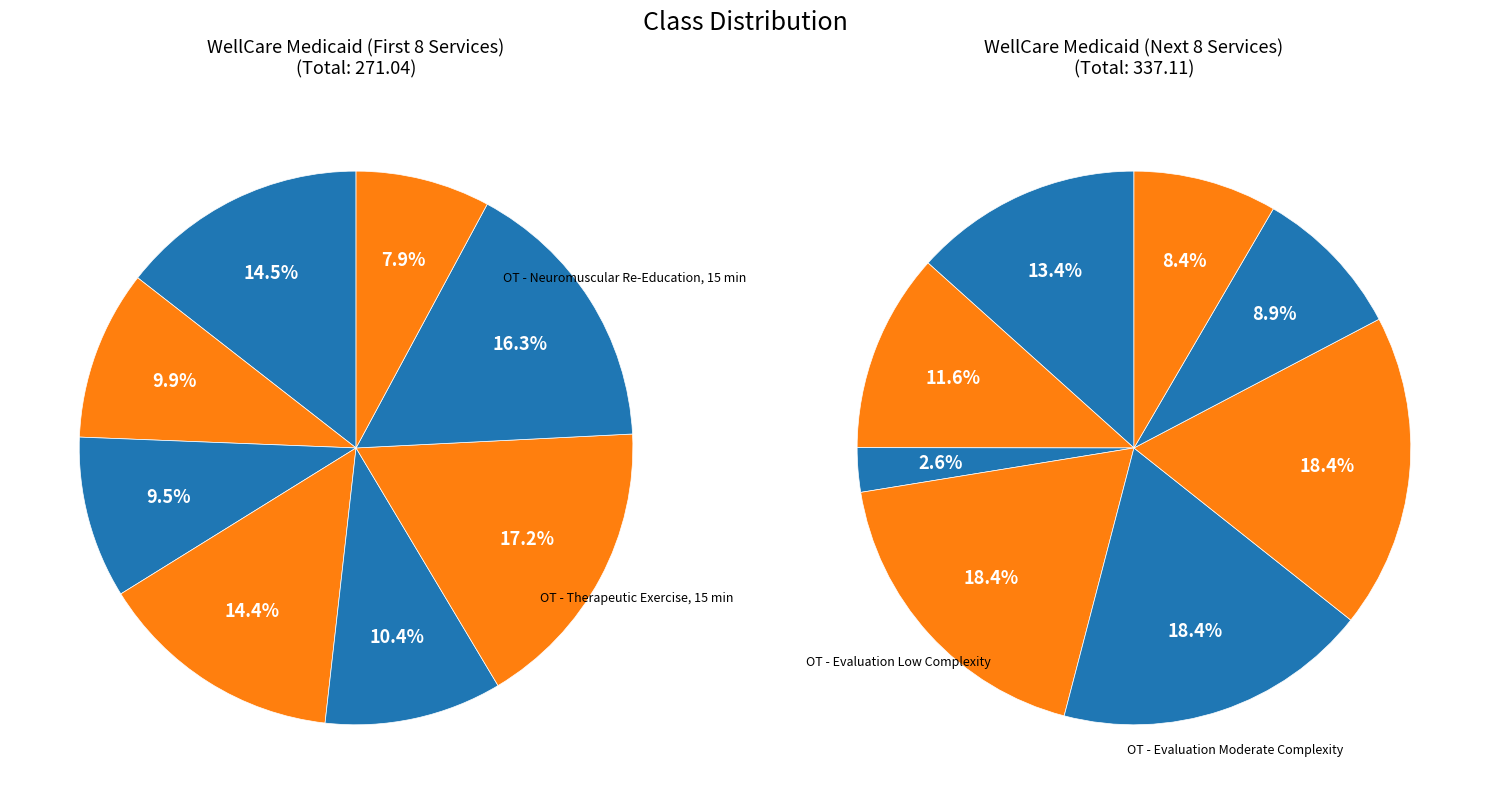

To the nearest percent, what is the difference between the largest and smallest slice percentages?

9%